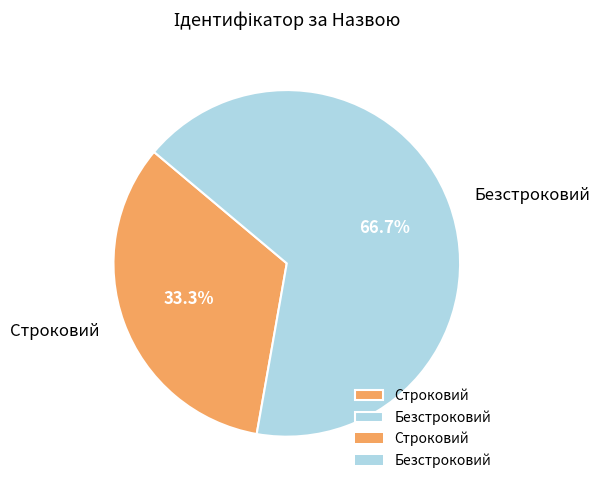

Approximately how many times larger is the value at Безстроковий compared to Строковий?

2.0